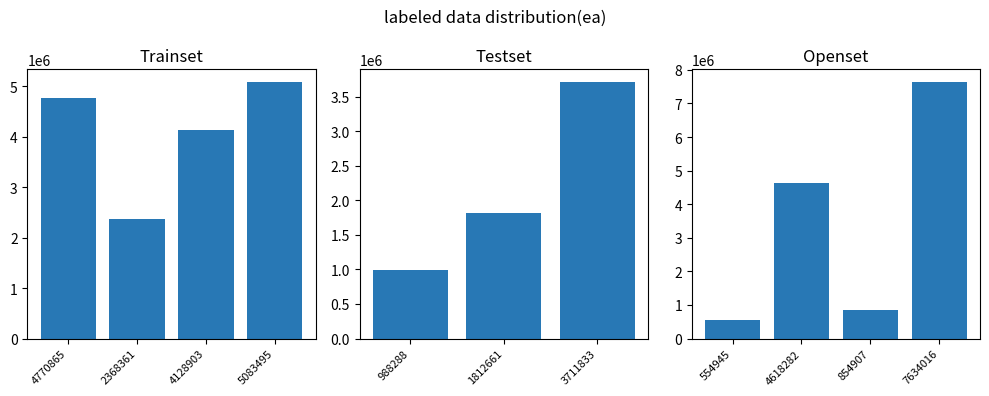

What is the value of the 1st bar from the left?

4770865